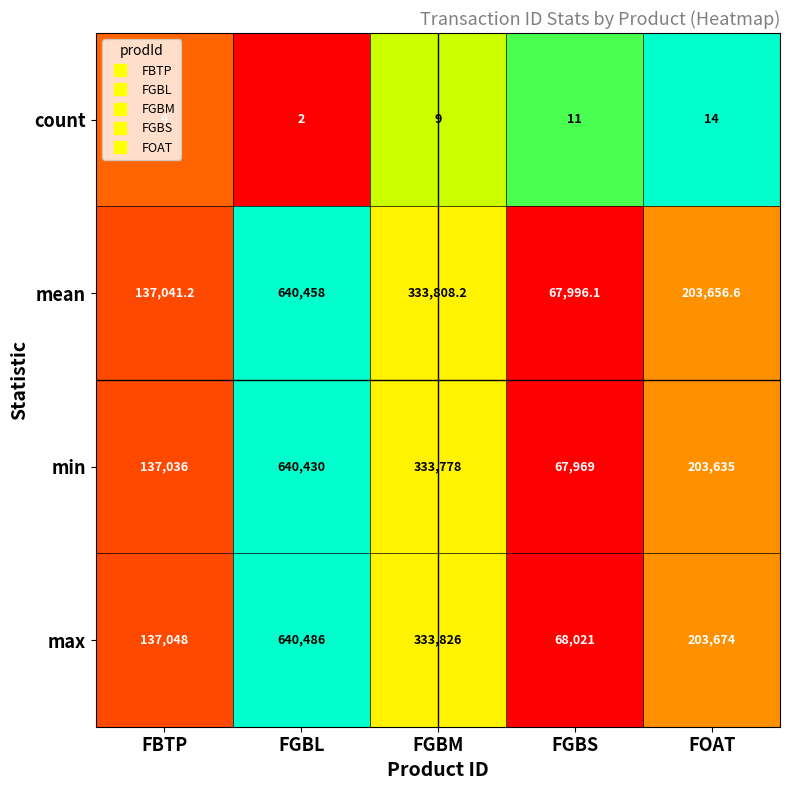

The min series shows 137036.0 at FBTP. True or false?

True